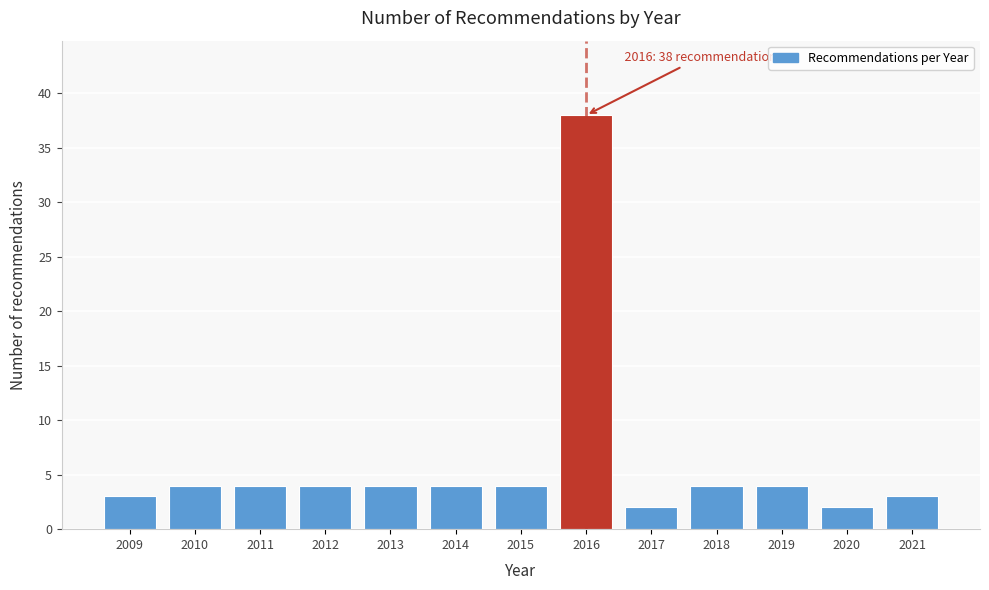

Reading left to right, extract all data points from this chart.

3	4	4	4	4	4	4	38	2	4	4	2	3